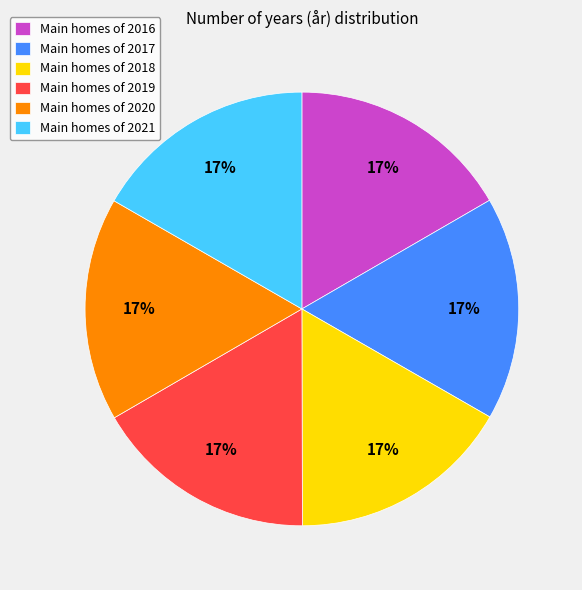

Combined, do Main homes of 2017 and Main homes of 2019 account for over 50%?

No